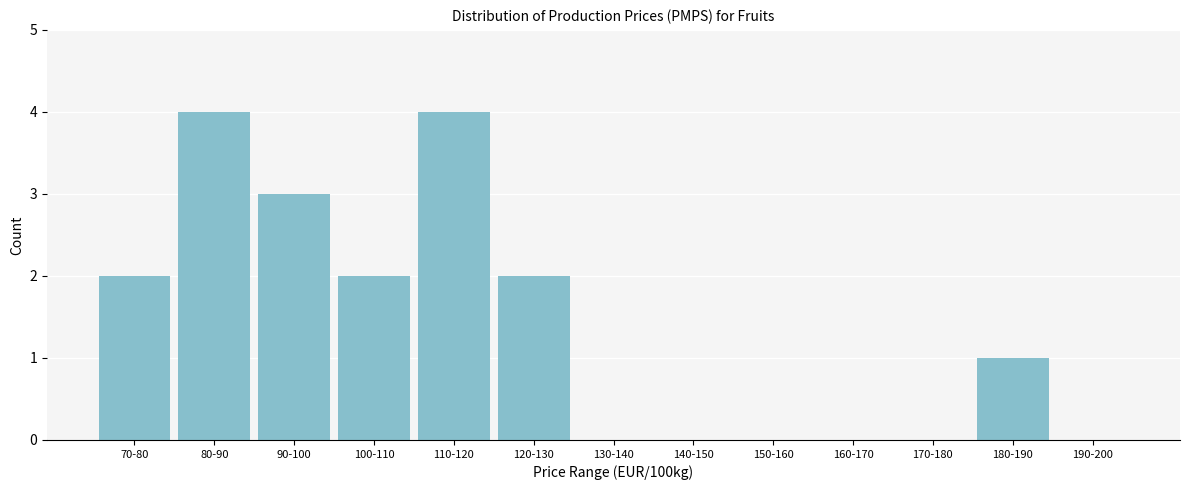

Reading left to right, transcribe all the data shown in this chart.

70-80=2	80-90=4	90-100=3	100-110=2	110-120=4	120-130=2	130-140=0	140-150=0	150-160=0	160-170=0	170-180=0	180-190=1	190-200=0